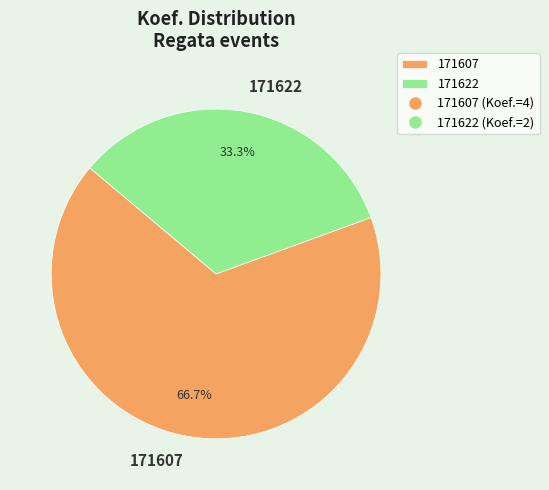

How many segments does this pie chart have?

2